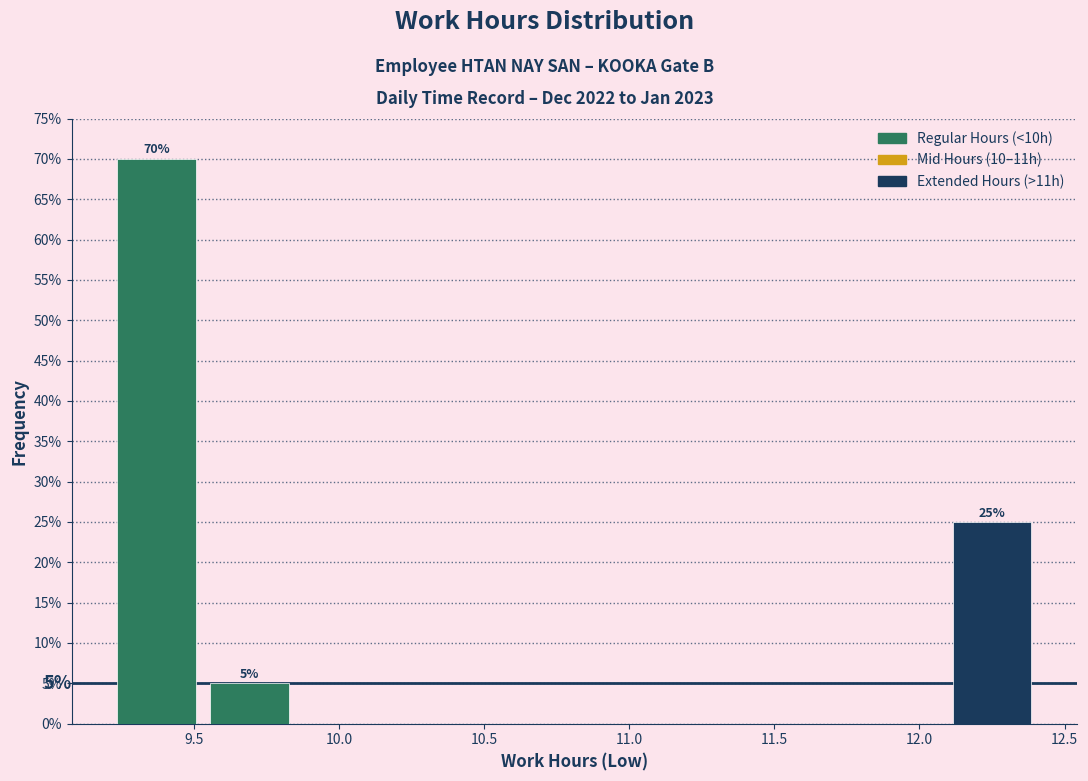

Over which range of the x-axis is the bar tallest?

9.21 to 9.53